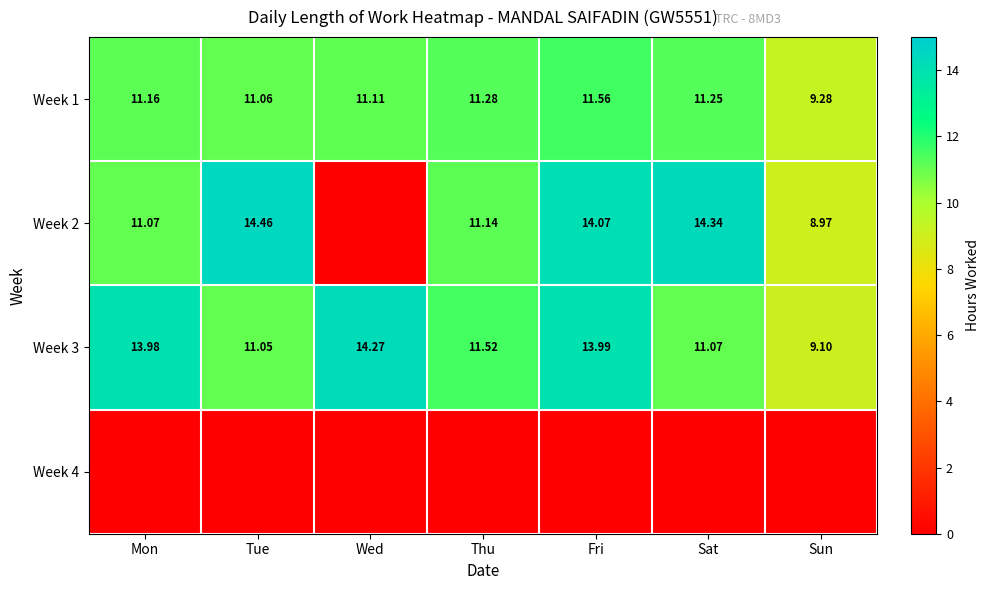

Rank the categories by Week 3 value from lowest to highest.

Sun, Tue, Sat, Thu, Mon, Fri, Wed